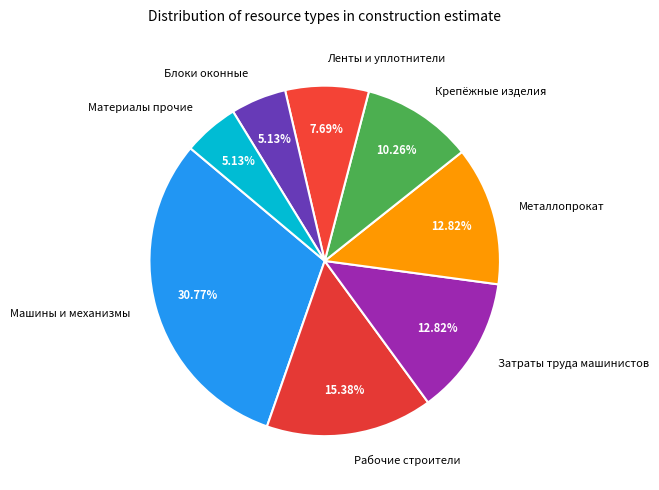

Does any single category account for the majority?

No